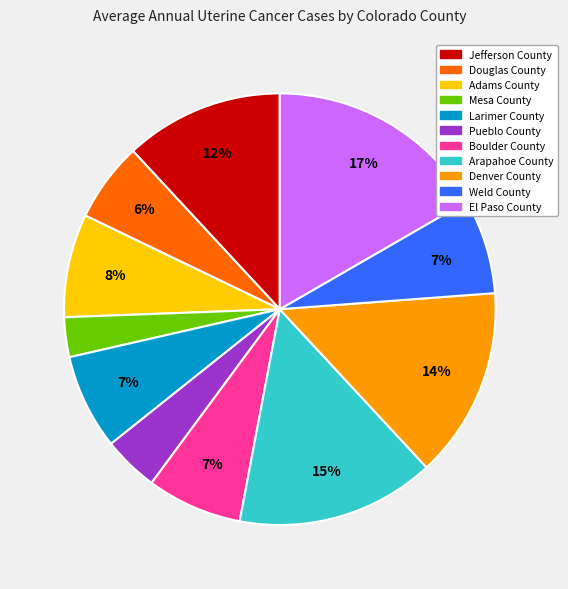

Is there a majority slice in this chart?

No